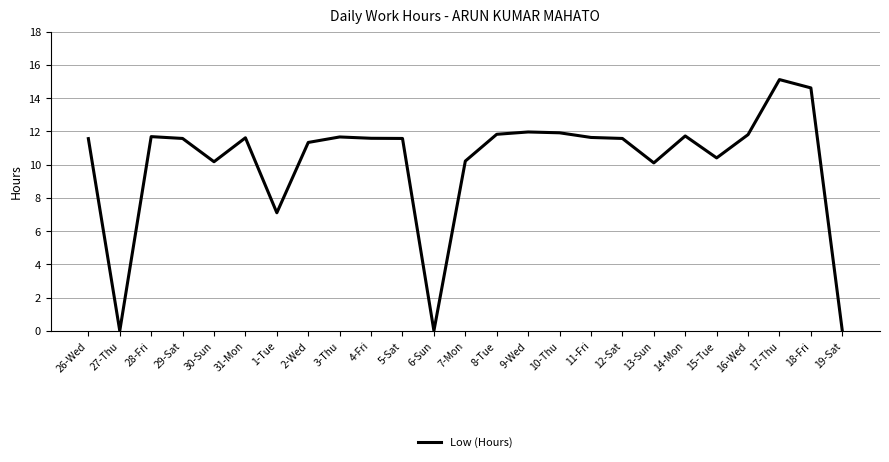

What is the sum of the values at 31-Mon and 27-Thu?

11.6